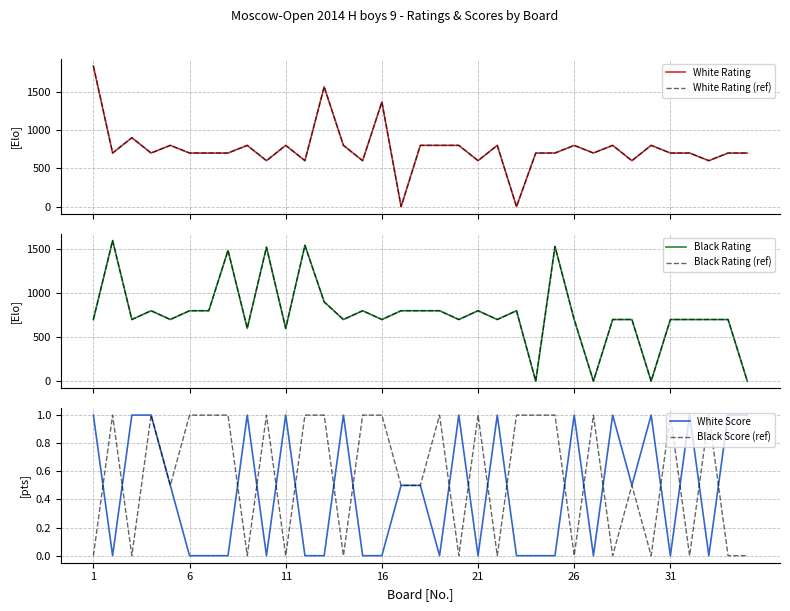

Rank the series at 32 from lowest to highest value.

White Score, Black Score (ref), White Rating, White Rating (ref), Black Rating, Black Rating (ref)